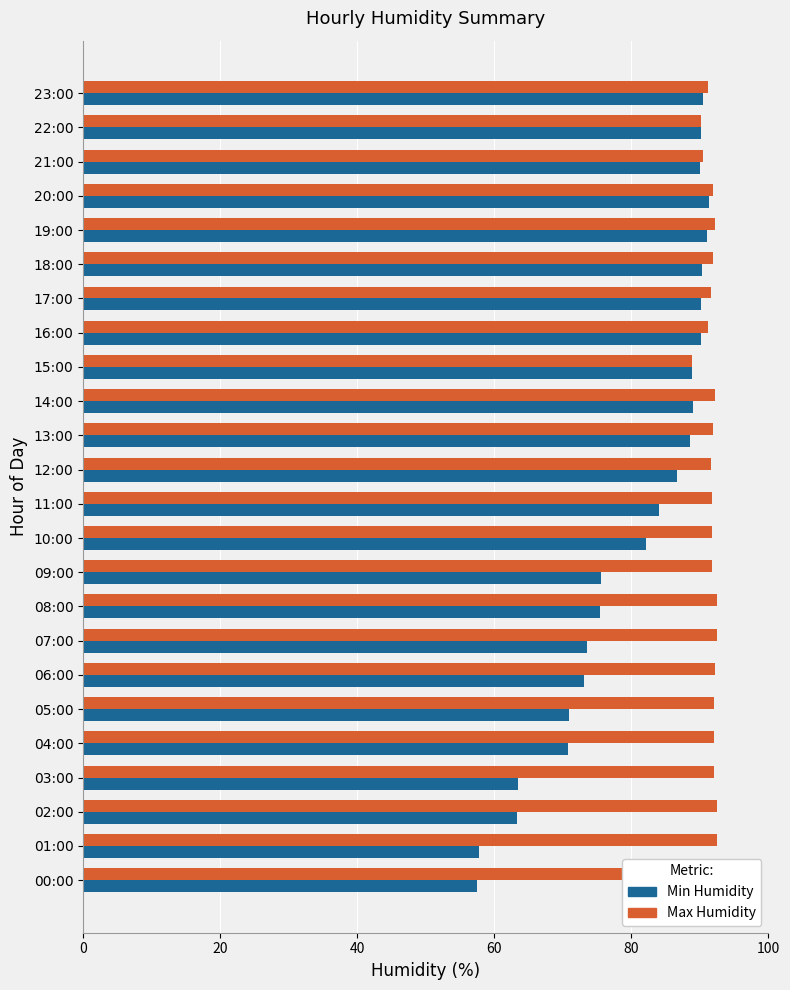

Rank the series by their average value, from lowest to highest.

Min Humidity, Max Humidity